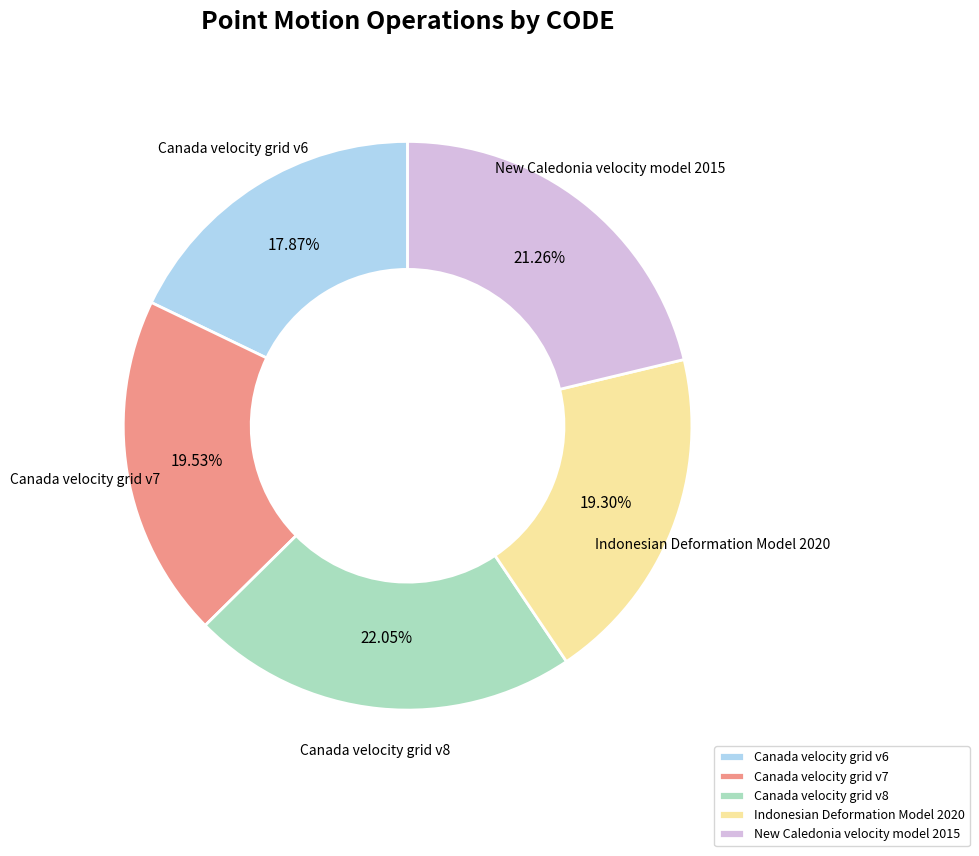

How many slices are in this pie chart?

5